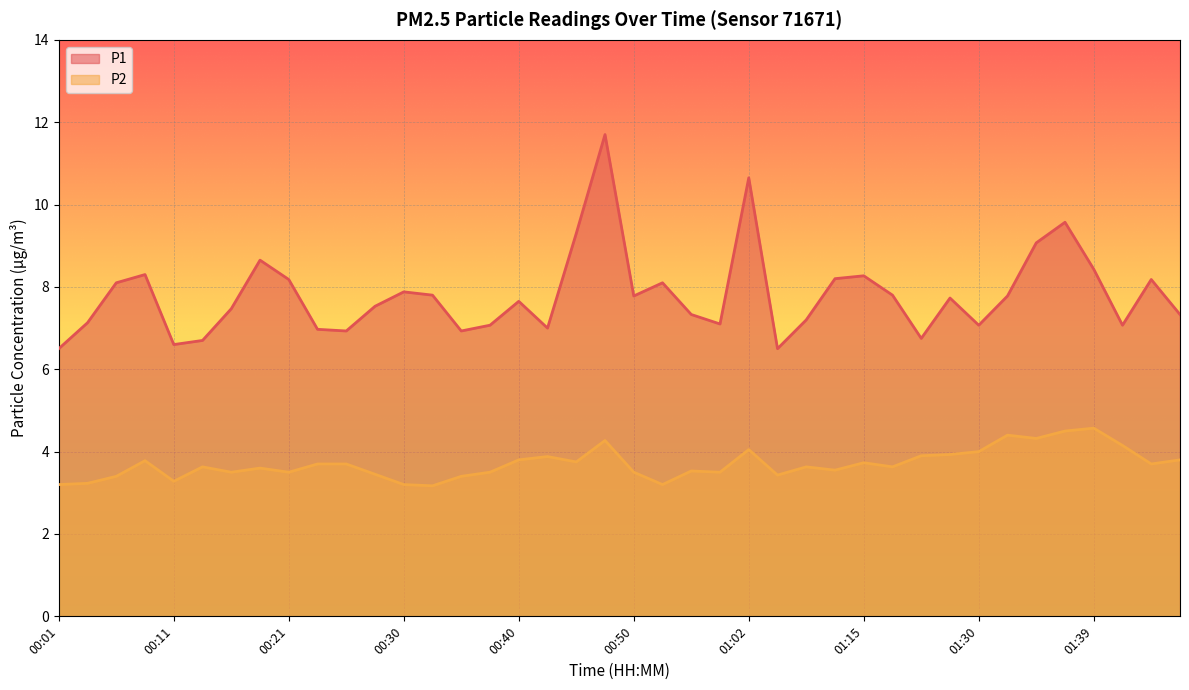

What position from the left is 01:37?

36